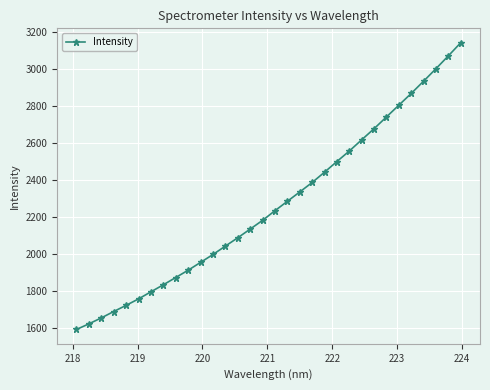

Does the chart display data point markers on the line(s)?

Yes